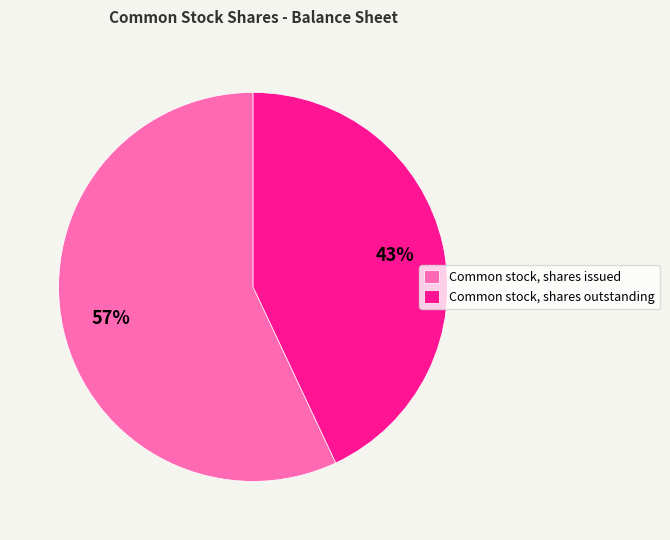

What percentage is the Common stock, shares issued slice, to the nearest percent?

57%